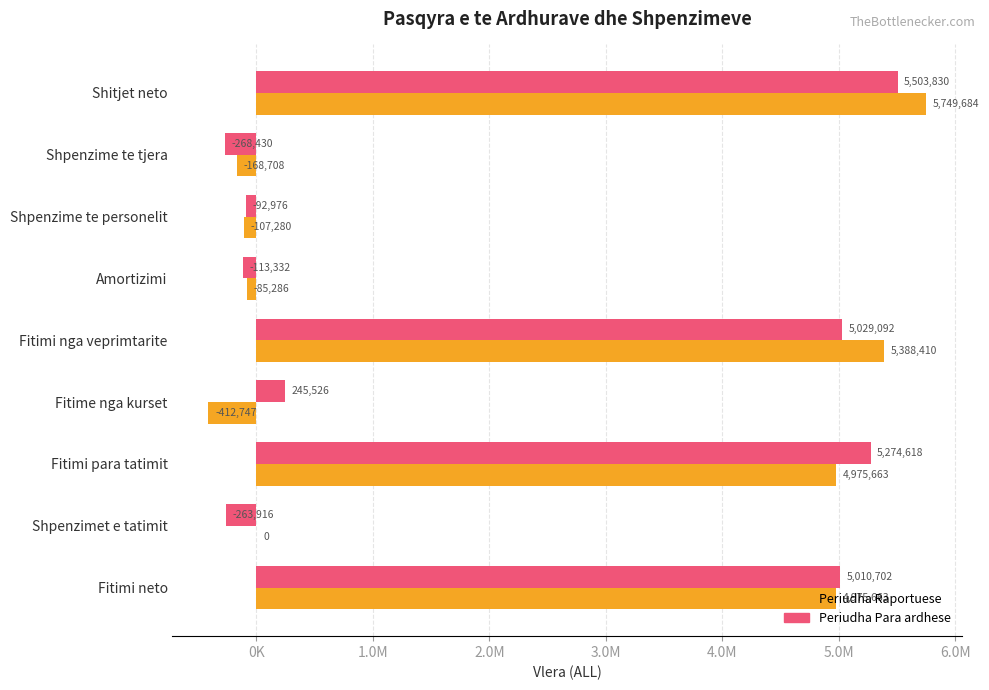

Where is Periudha Para ardhese nearest to the value 2617700?

Fitime nga kurset